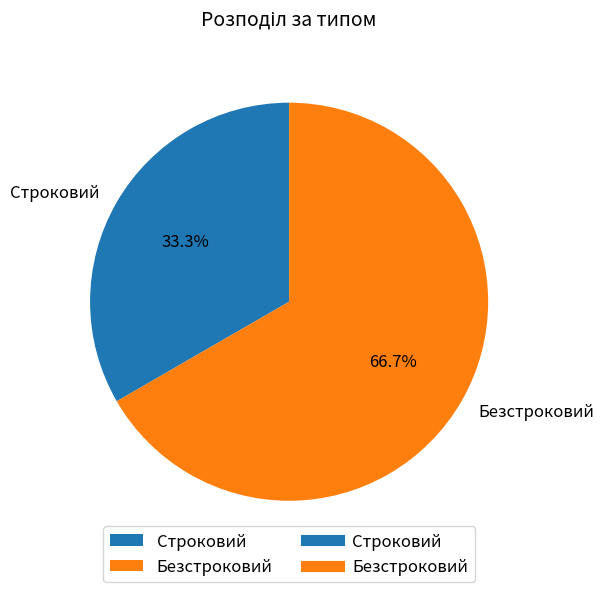

The Безстроковий slice represents 78% of the pie. True or false?

False